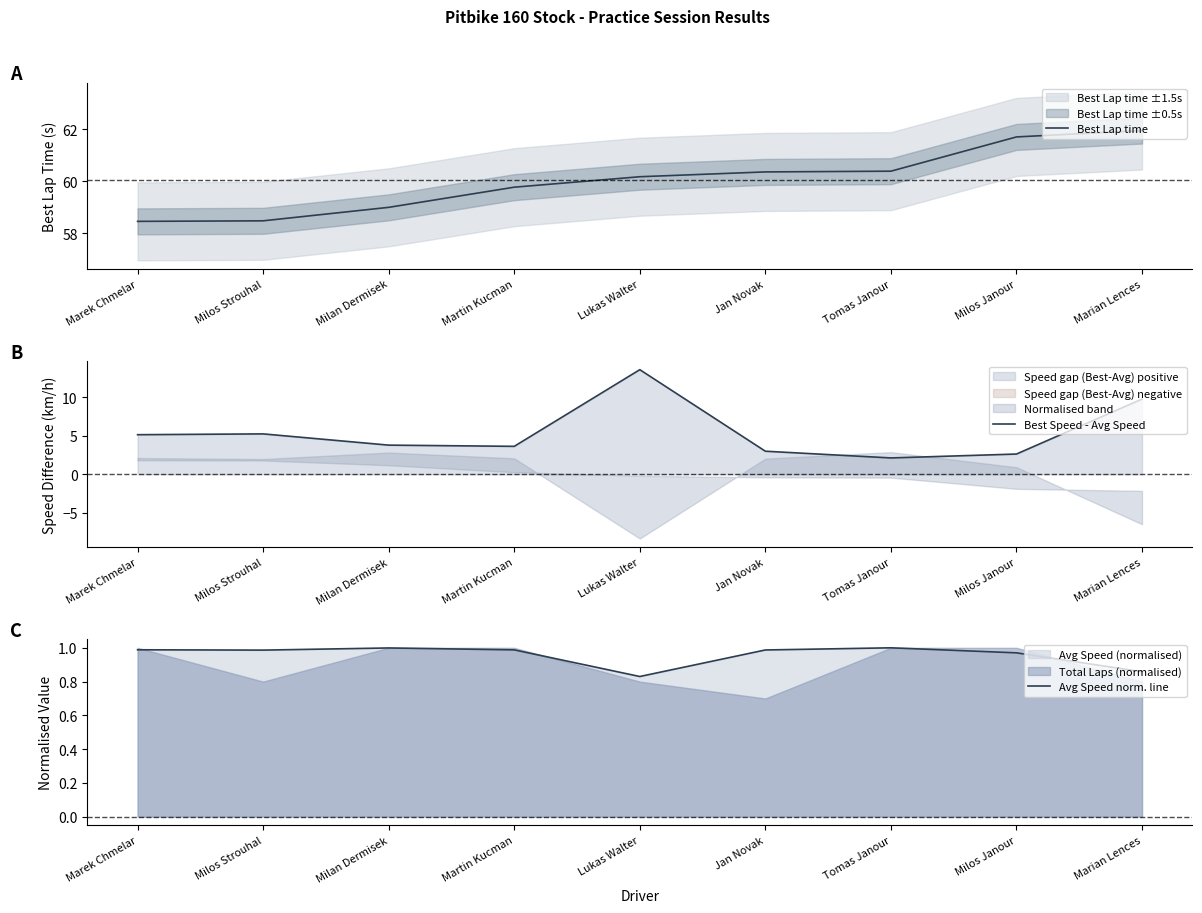

At which category does the chart reach its peak across all series?

Marian Lences